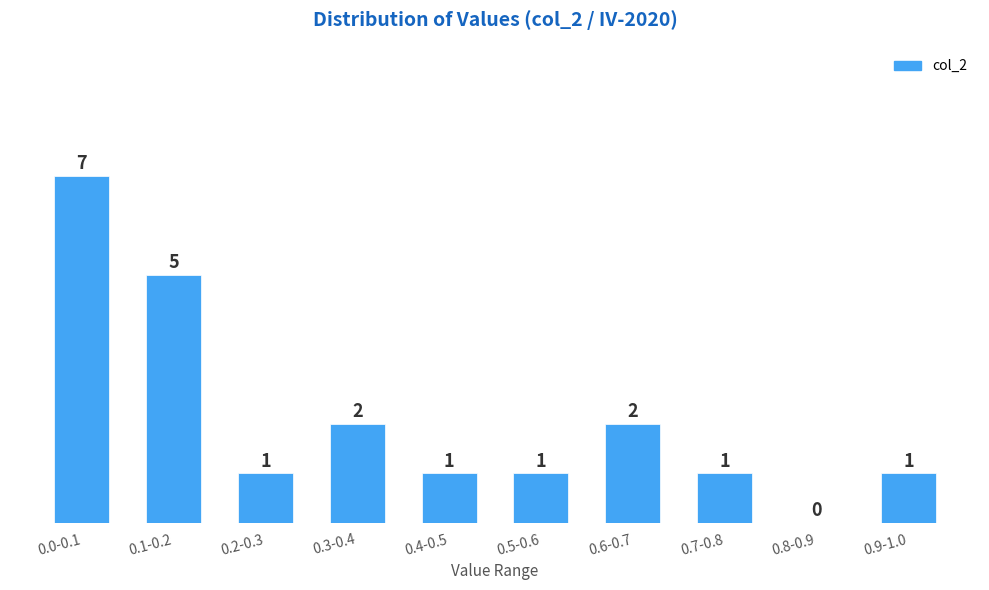

Reading left to right, transcribe all the data shown in this chart.

0.0-0.1=7	0.1-0.2=5	0.2-0.3=1	0.3-0.4=2	0.4-0.5=1	0.5-0.6=1	0.6-0.7=2	0.7-0.8=1	0.8-0.9=0	0.9-1.0=1